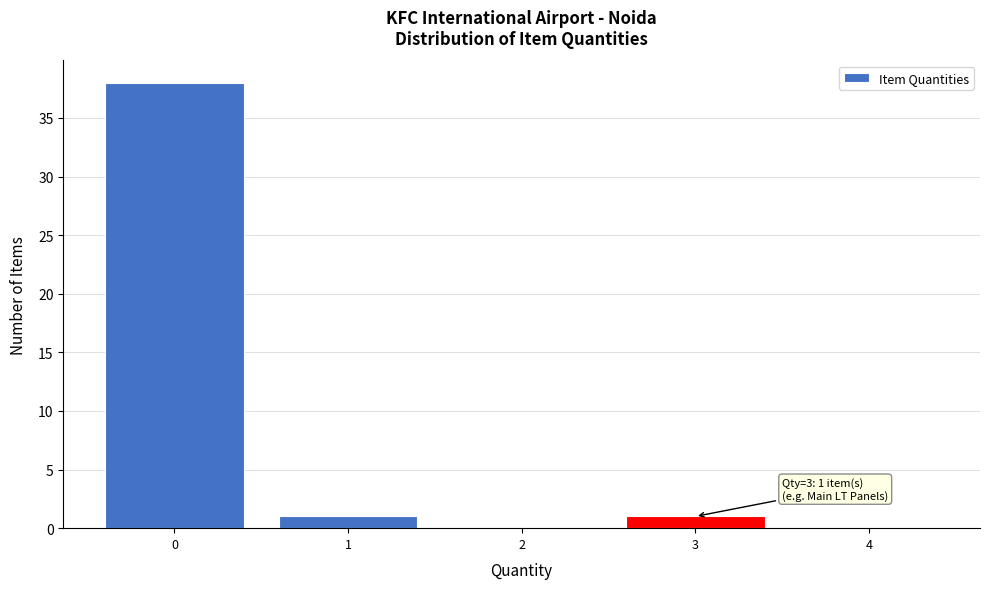

Which range on the x-axis has the tallest bar?

-0.5 to 0.5